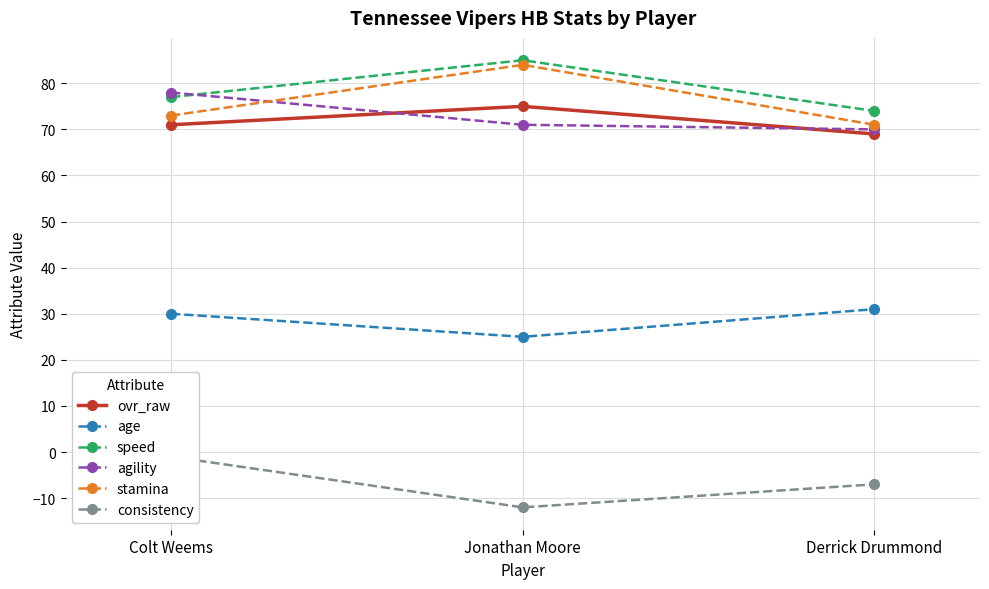

What is the label of the 3rd point from the left?

Derrick Drummond